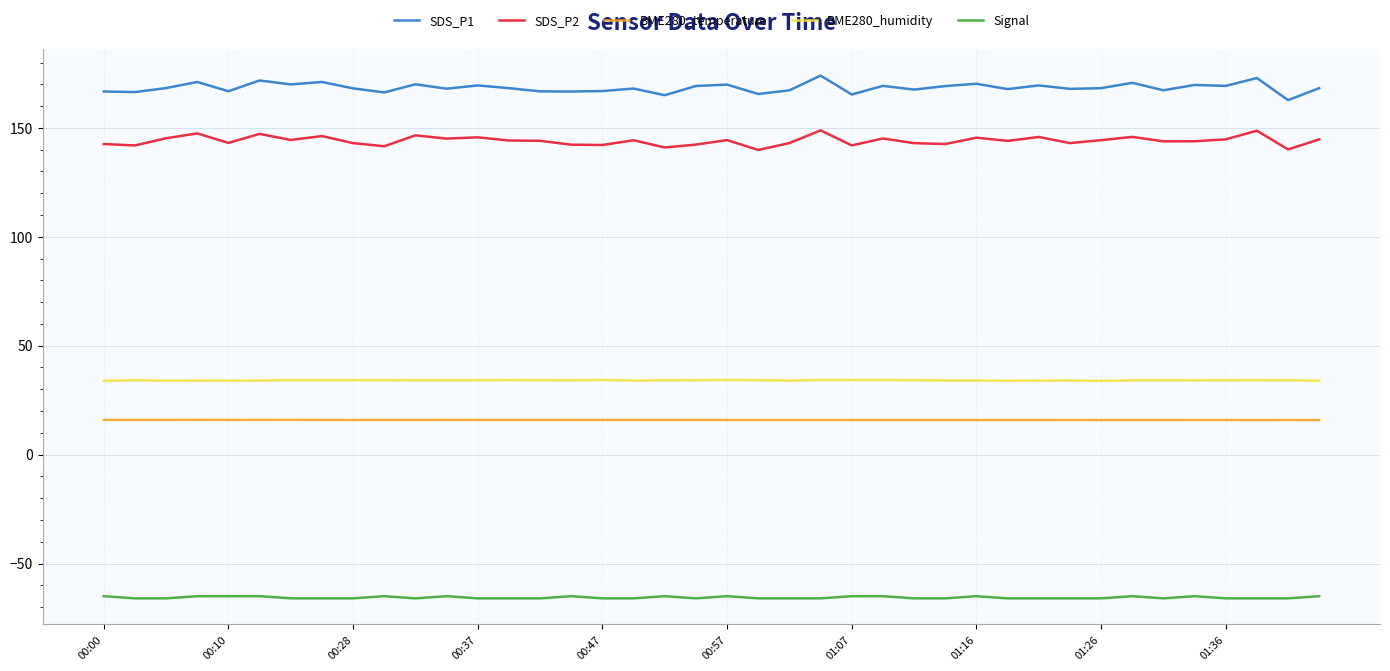

Which series has the largest total across all categories?

SDS_P1